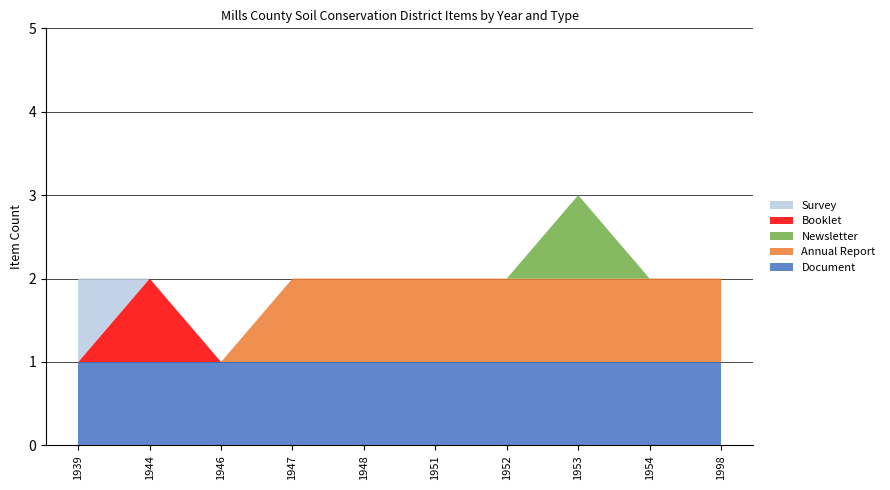

Reading right to left, extract all data points from this chart.

Document: 1998=1	1954=1	1953=1	1952=1	1951=1	1948=1	1947=1	1946=1	1944=1	1939=1
Annual Report: 1998=1	1954=1	1953=1	1952=1	1951=1	1948=1	1947=1	1946=0	1944=0	1939=0
Newsletter: 1998=0	1954=0	1953=1	1952=0	1951=0	1948=0	1947=0	1946=0	1944=0	1939=0
Booklet: 1998=0	1954=0	1953=0	1952=0	1951=0	1948=0	1947=0	1946=0	1944=1	1939=0
Survey: 1998=0	1954=0	1953=0	1952=0	1951=0	1948=0	1947=0	1946=0	1944=0	1939=1